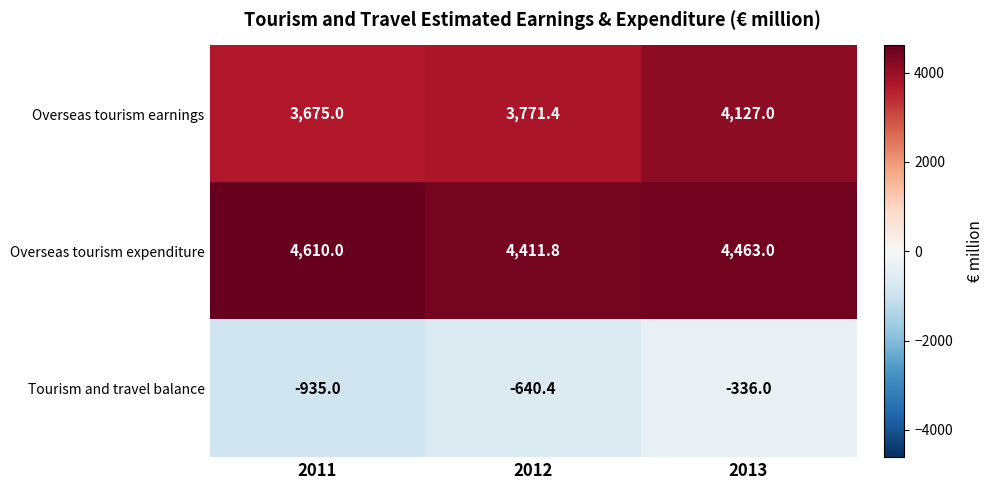

Which category has the lowest value across all series?

2011